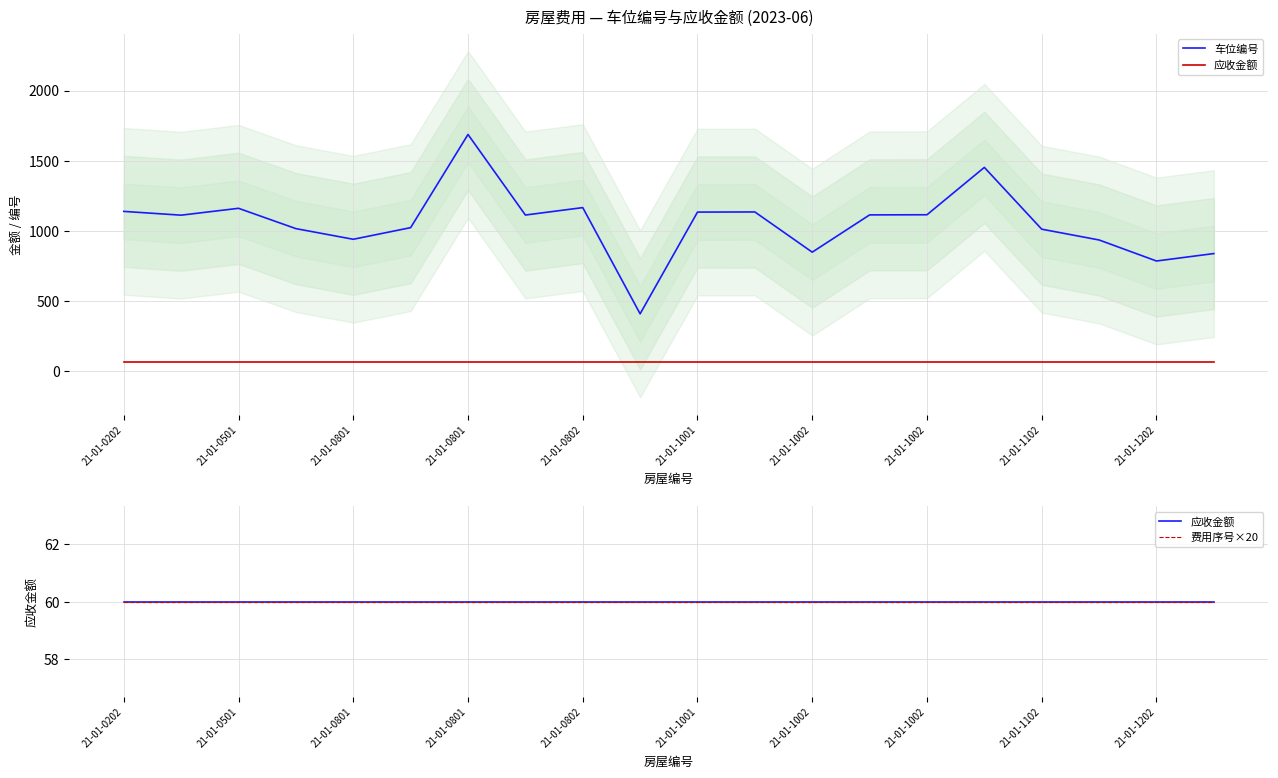

Is the value of 费用序号×20 at 21-01-1202 greater than the value of 车位编号 at 16?

No